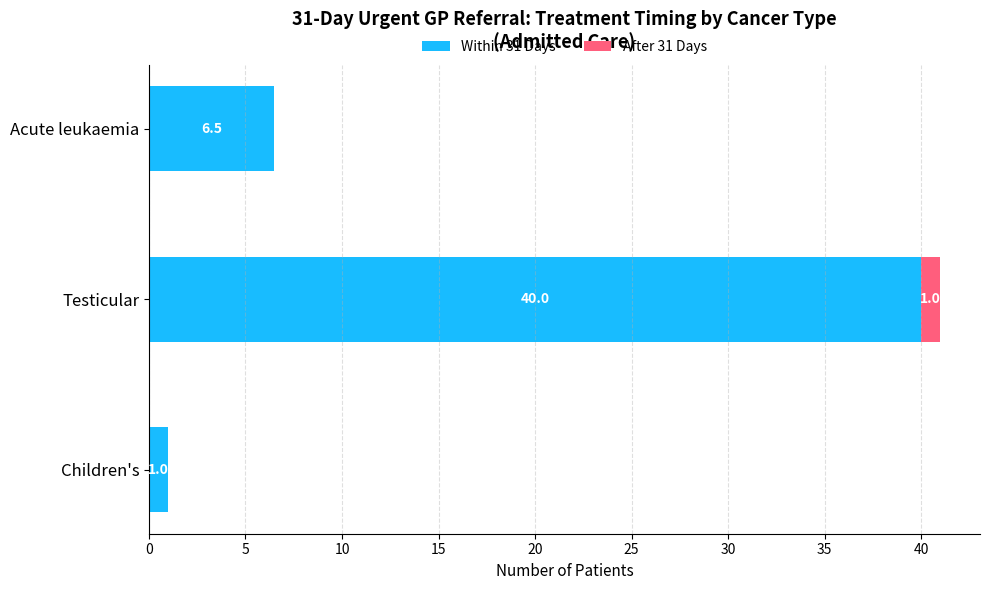

What are all the series names shown in the legend?

Within 31 Days, After 31 Days